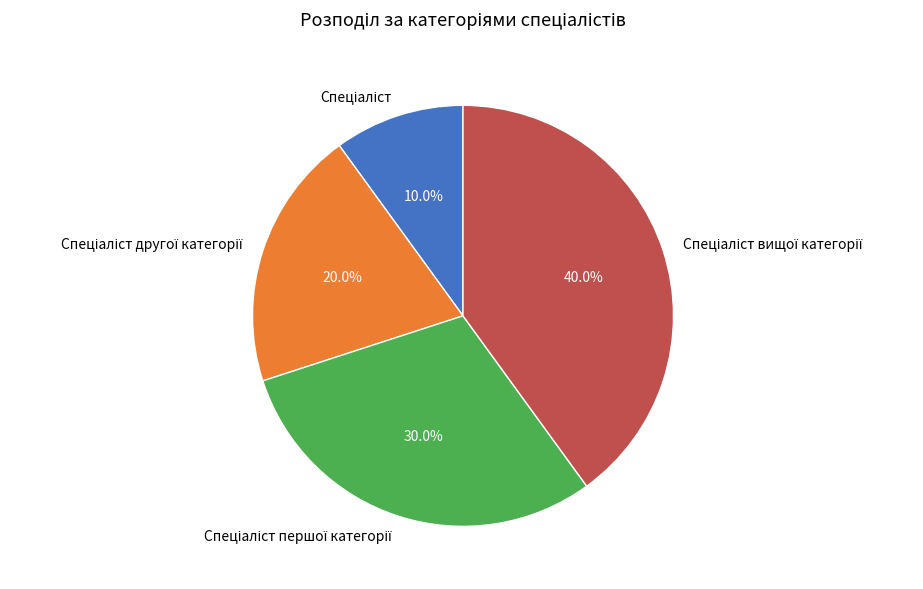

Is there any slice that represents more than half of the pie?

No